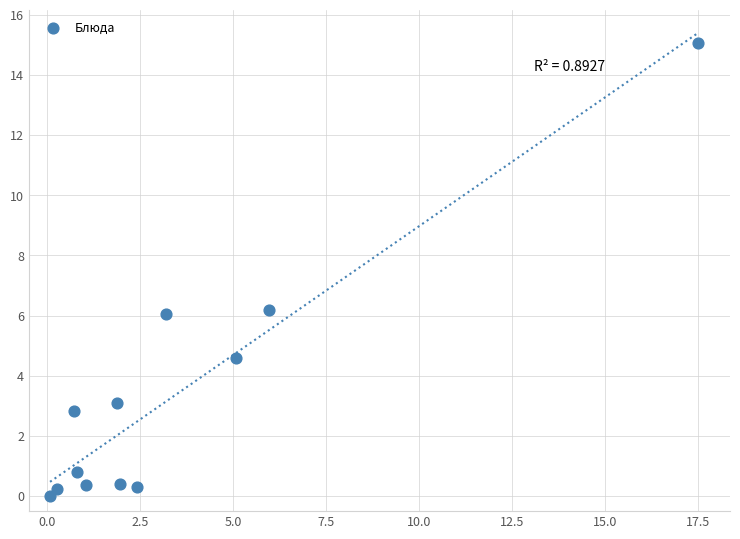

What is the range of Y values (max minus min)?

15.0